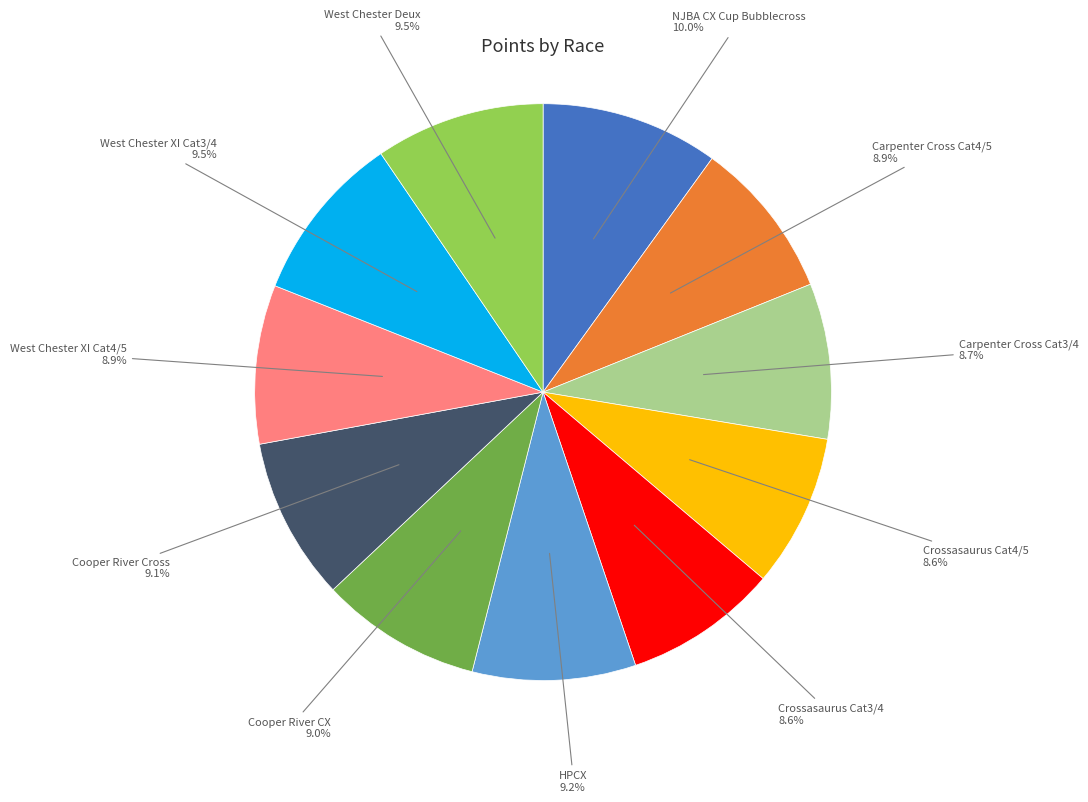

Does any single category account for the majority?

No